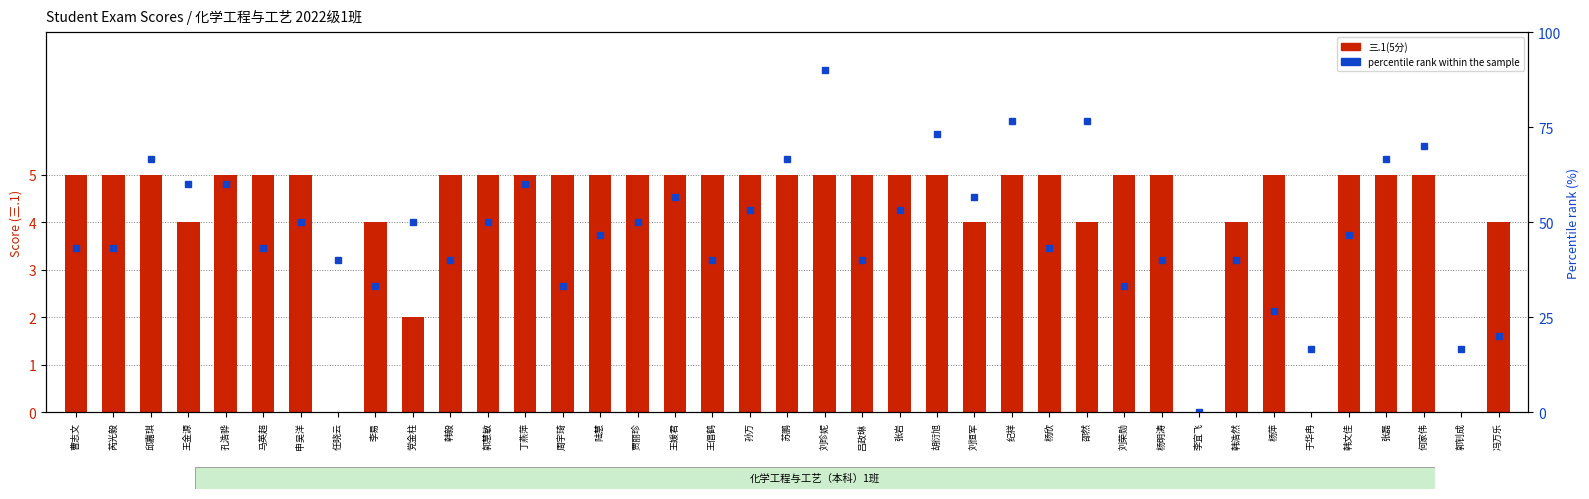

Between 杨欣 and 杨明涛, which series saw the biggest shift?

percentile rank within the sample